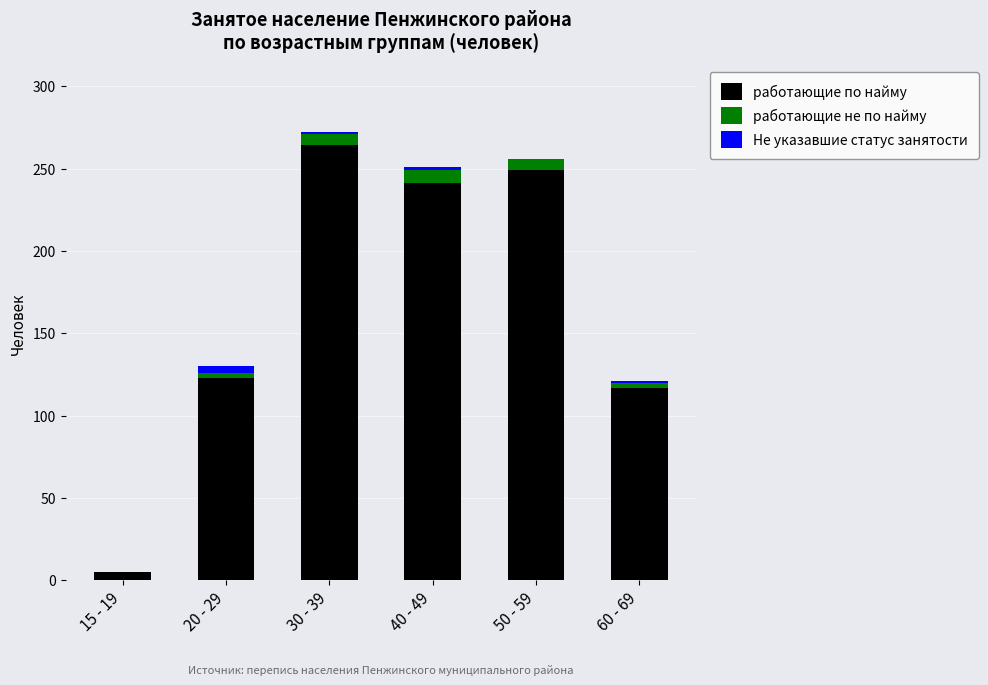

What is the maximum value for работающие по найму?

264